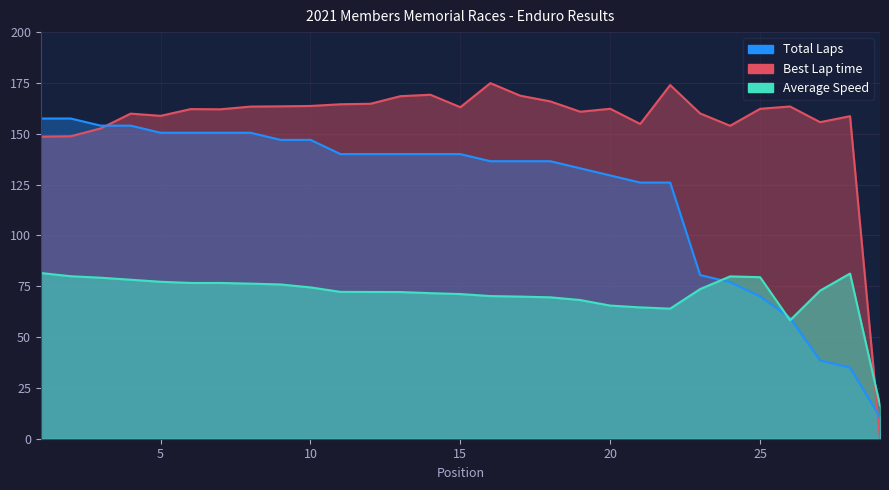

Where does the Total Laps series first go above 140?

1